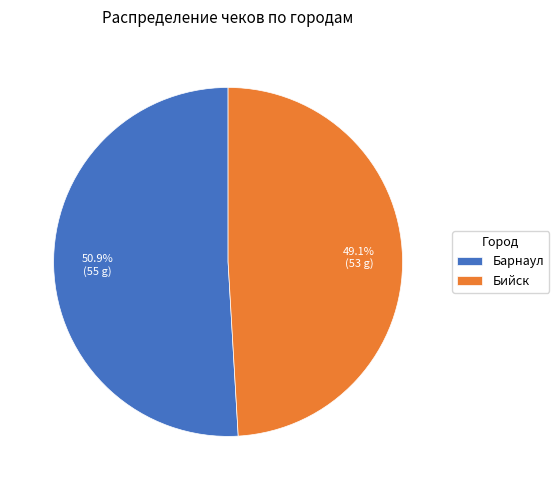

Is it true that Барнаул is 56% of the pie?

False